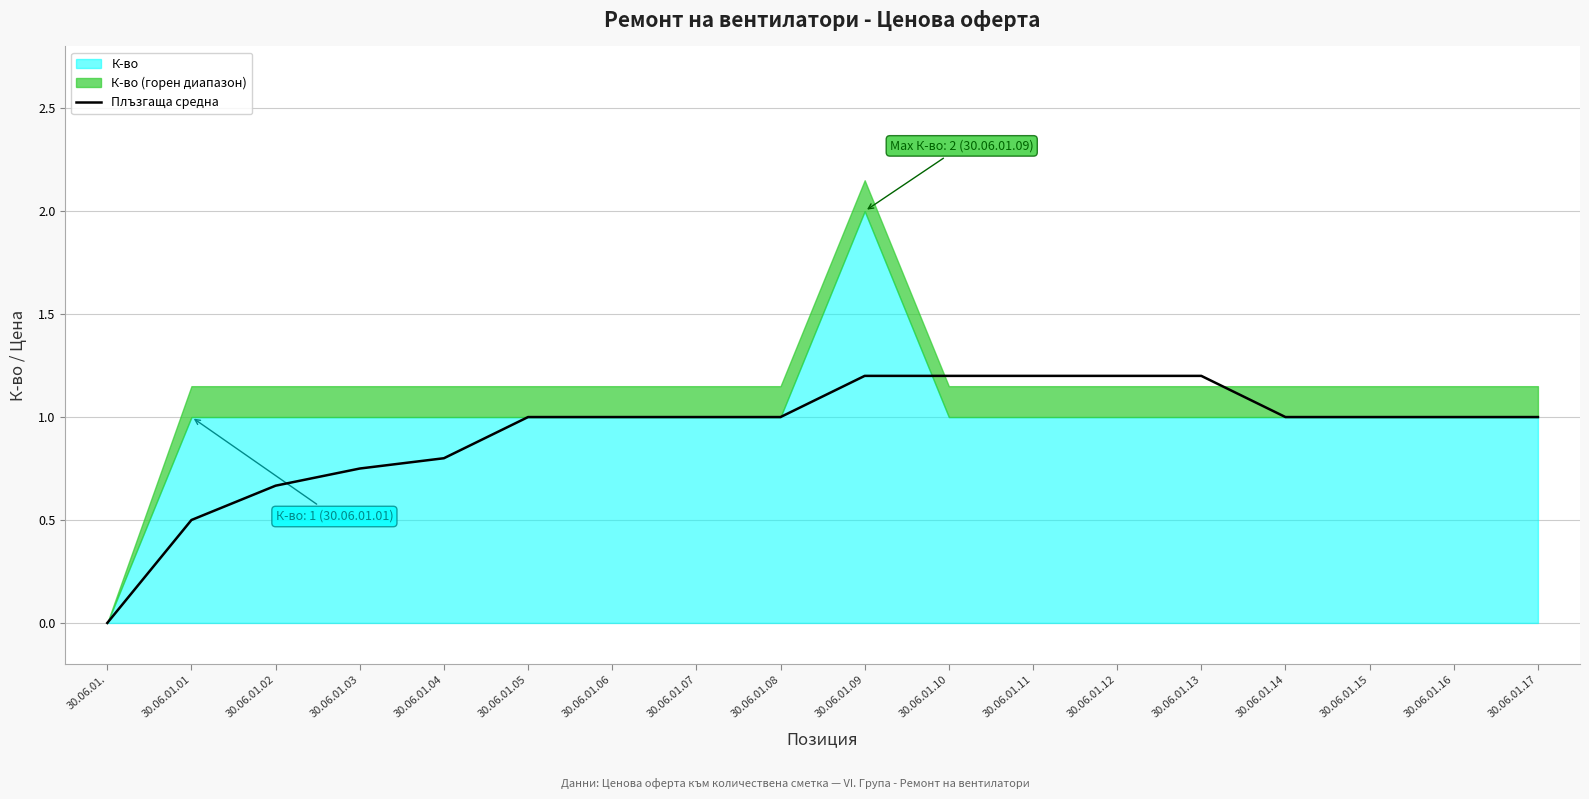

What is the ratio of the value at 30.06.01.11 to the value at 30.06.01.17?

1.2